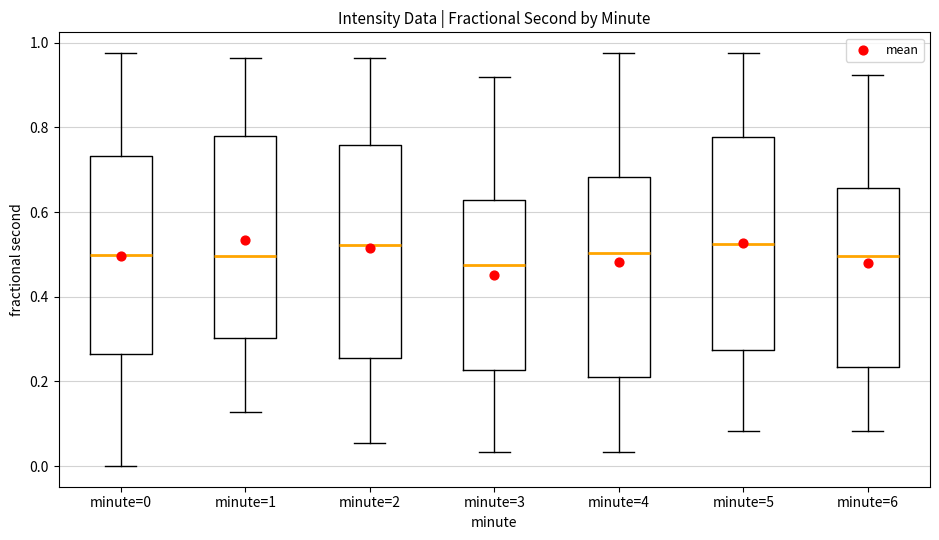

Reading left to right, read every box against the y-axis: the position of its median line, the range the box covers, and the ends of its whiskers. The values are not printed on the chart, so give them approximately, as read against the axis.

minute=0: median 0.50, box 0.26 to 0.74, whiskers 0.00 to 0.98
minute=1: median 0.50, box 0.30 to 0.78, whiskers 0.12 to 0.96
minute=2: median 0.52, box 0.26 to 0.76, whiskers 0.06 to 0.96
minute=3: median 0.48, box 0.22 to 0.62, whiskers 0.04 to 0.92
minute=4: median 0.50, box 0.20 to 0.68, whiskers 0.04 to 0.98
minute=5: median 0.52, box 0.28 to 0.78, whiskers 0.08 to 0.98
minute=6: median 0.50, box 0.24 to 0.66, whiskers 0.08 to 0.92